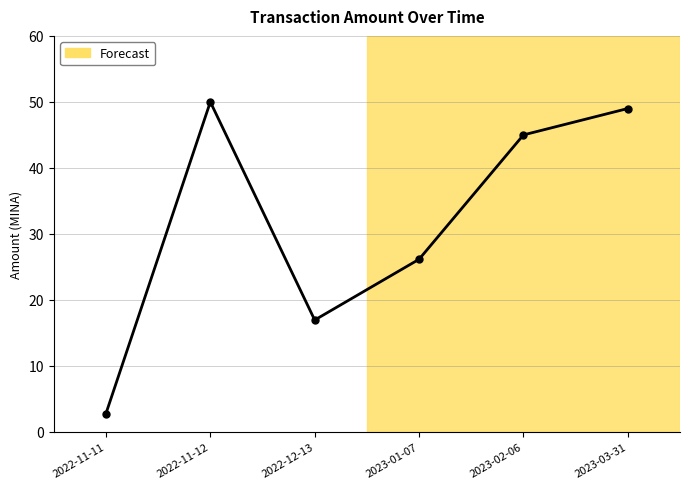

True or false: the data shows 2.8 at 2022-11-11.

True